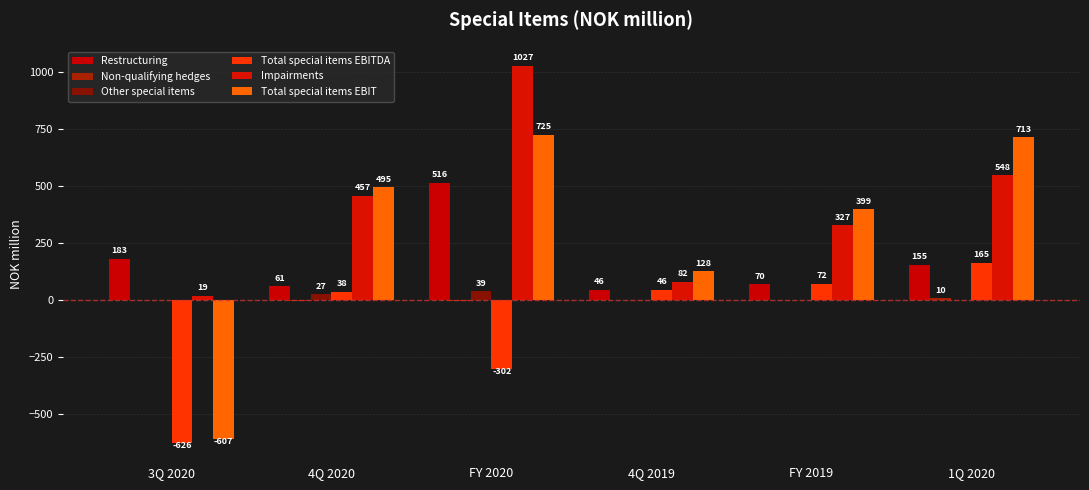

How many groups of bars are there?

6